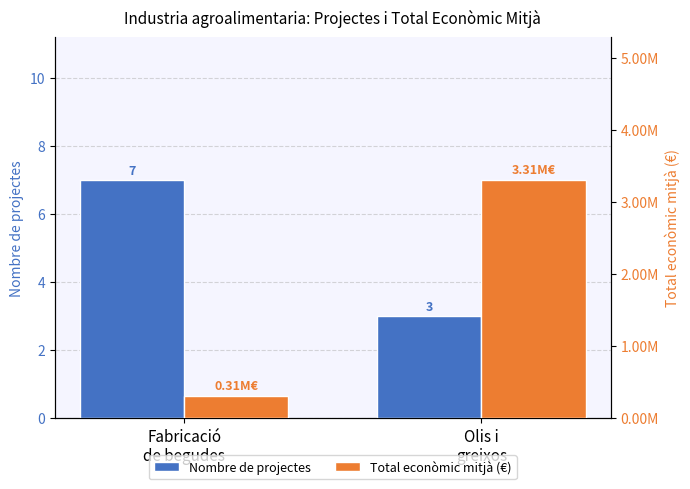

Count the Total econòmic mitjà (€) values in the range 308452 to 3306131.

2